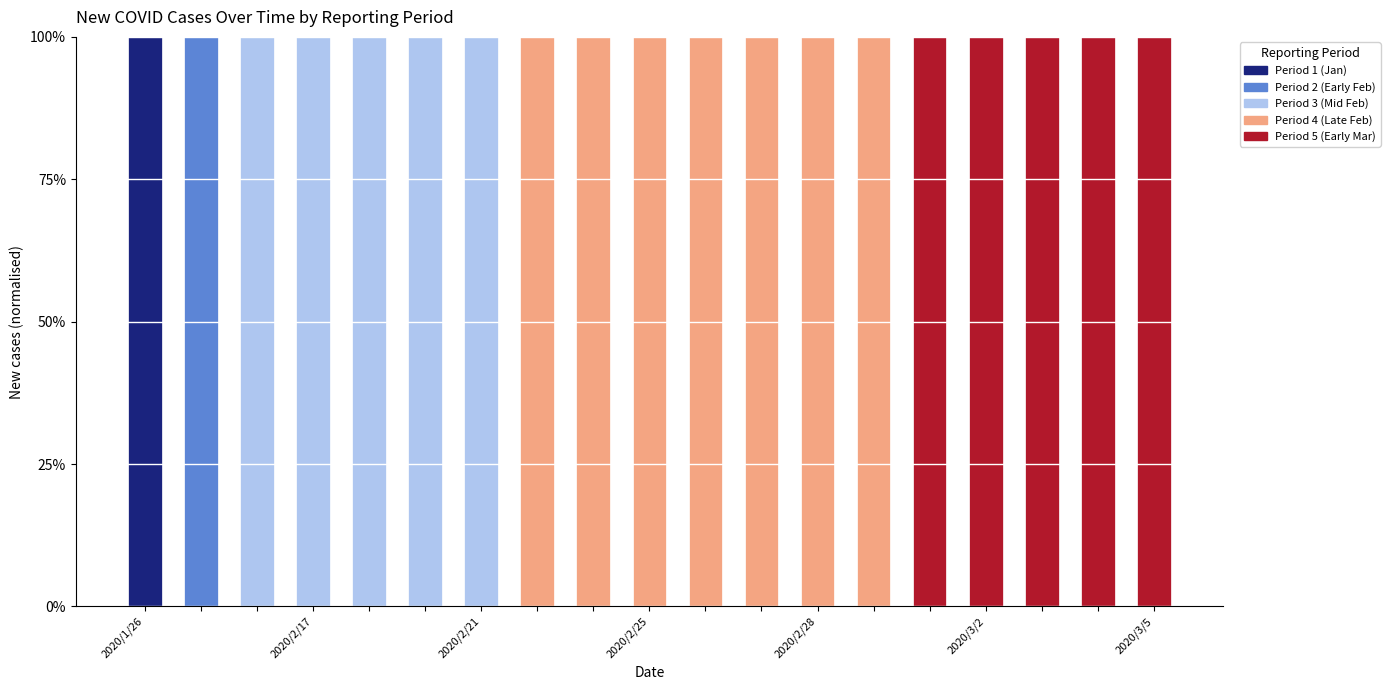

Are the bars grouped side by side (vs. stacked)?

No